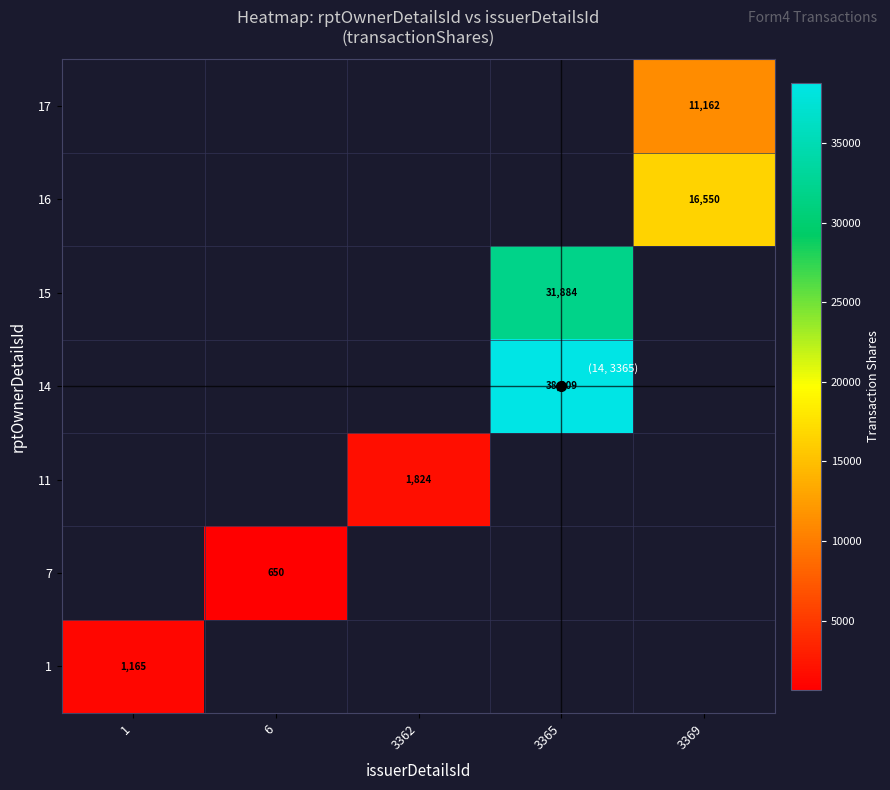

The value of 14 at 3365 is 38809. True or false?

True